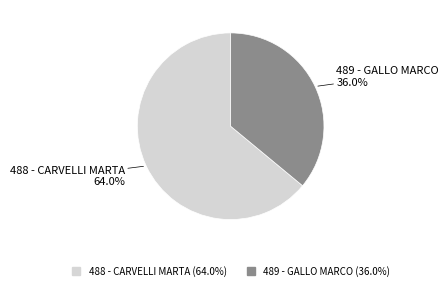

How many segments does this pie chart have?

2